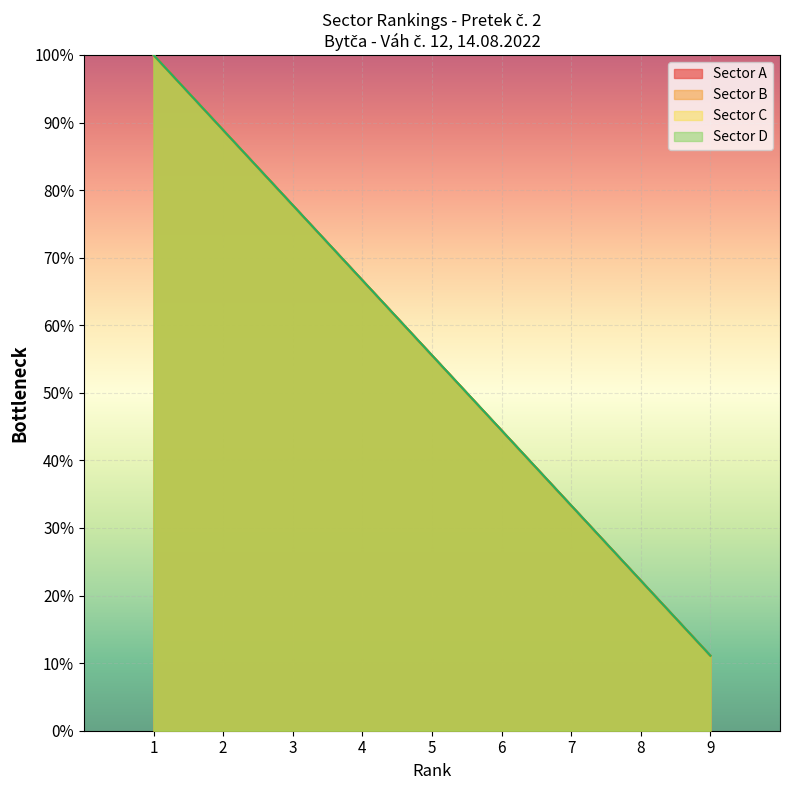

At which category is the sum across all series the highest?

1